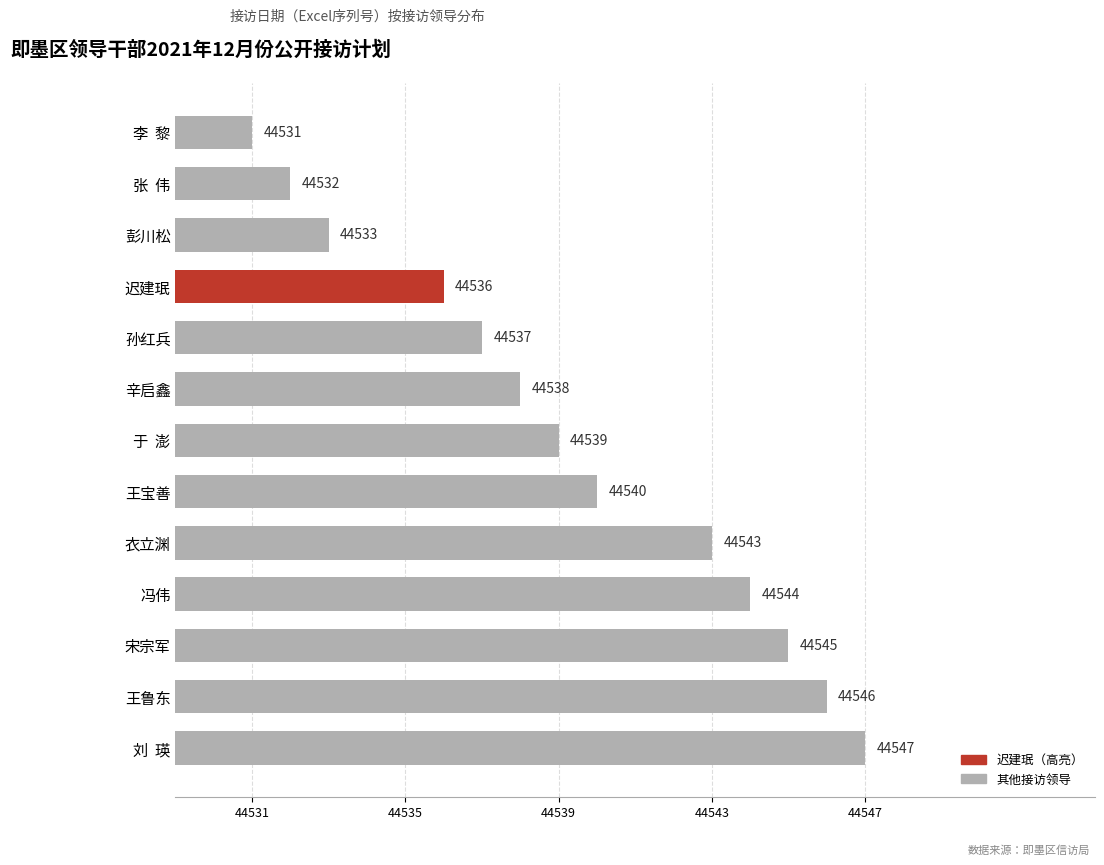

How many data points does each series have?

13